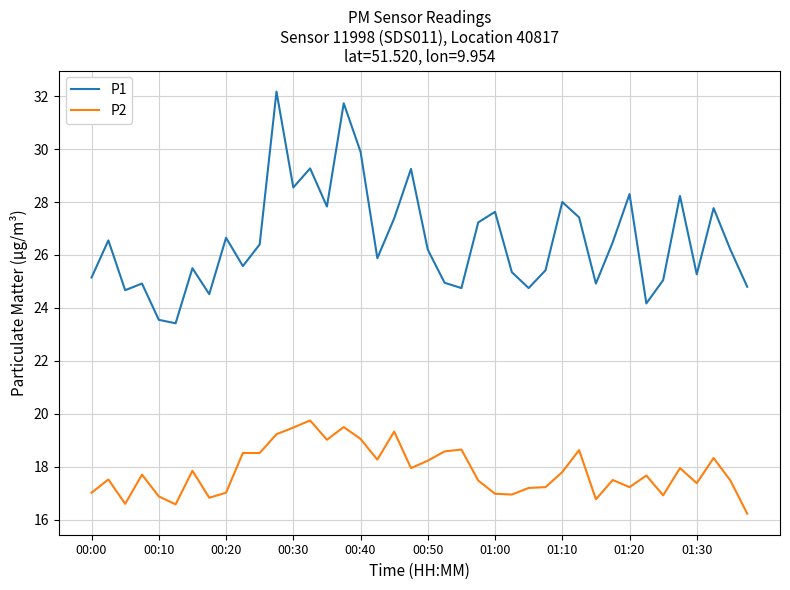

Rank the series by their average value, from lowest to highest.

P2, P1